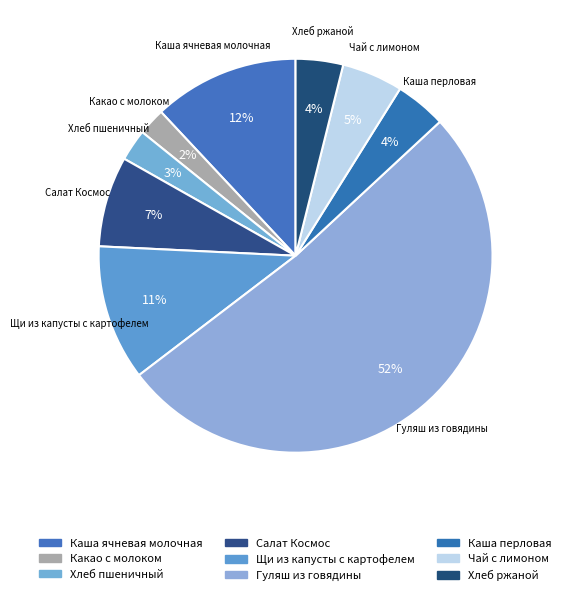

Is Гуляш из говядины the majority of the pie?

Yes